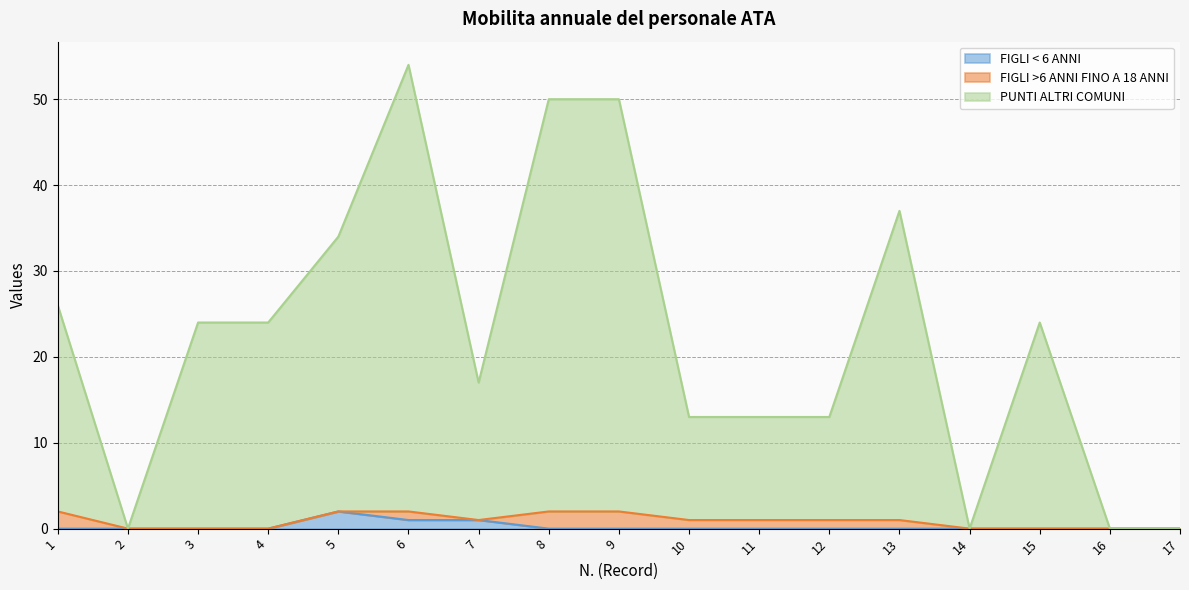

True or false: PUNTI ALTRI COMUNI and FIGLI < 6 ANNI cross at least once.

False